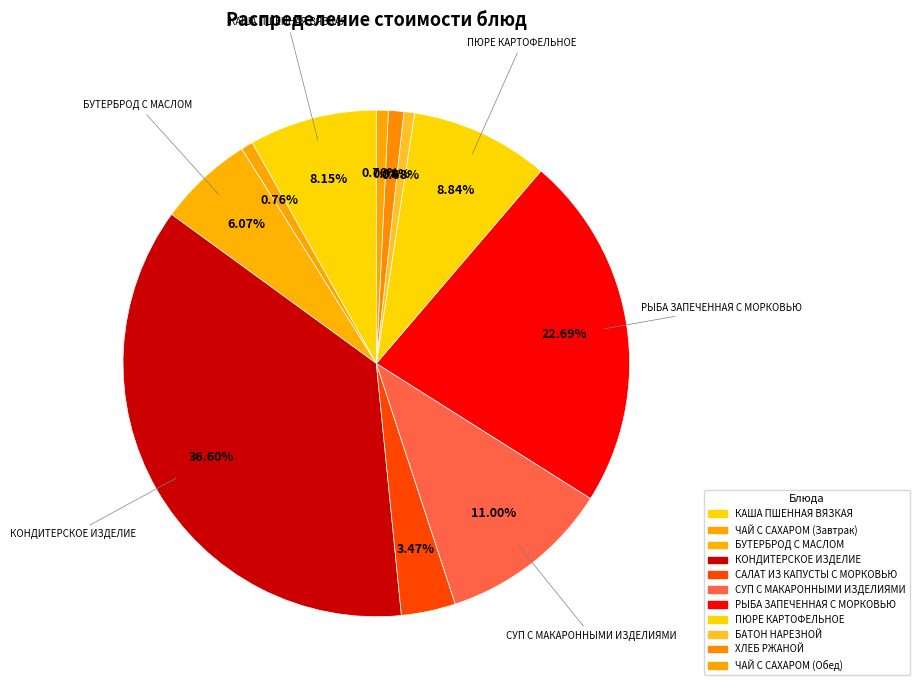

Which category has the smallest portion of the pie?

БАТОН НАРЕЗНОЙ